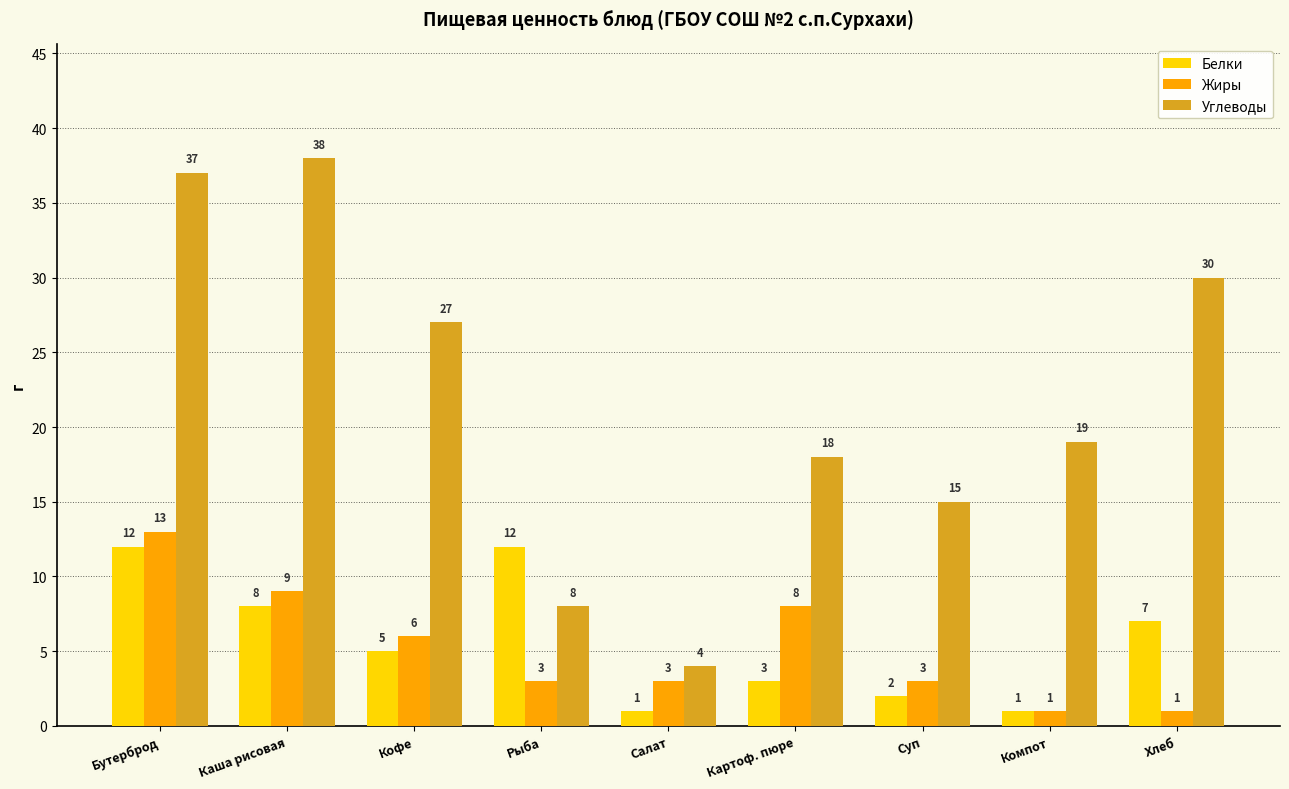

How many data points does each series have?

9